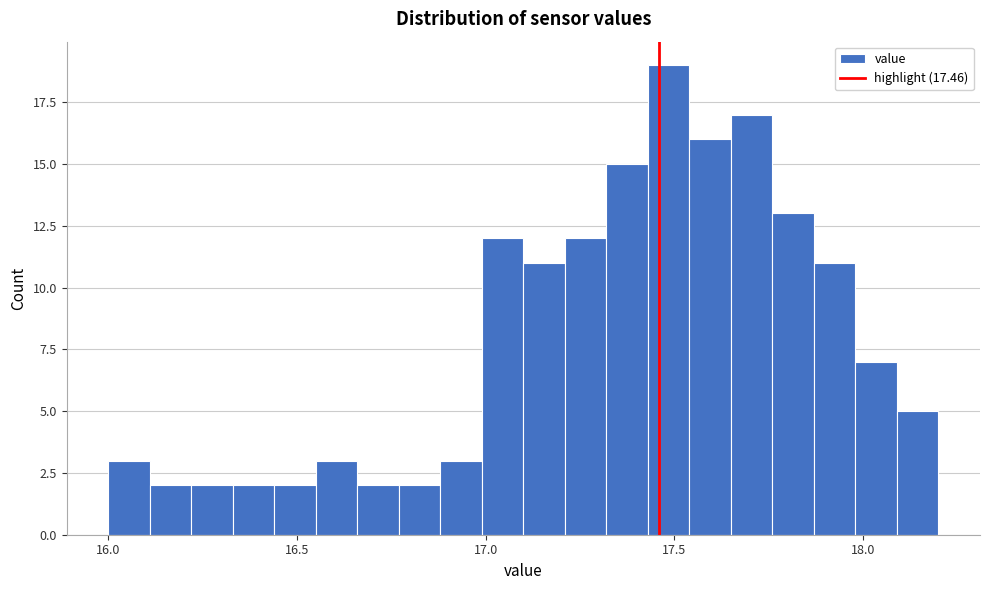

Read against the x-axis, roughly where is the centre of the tallest bar?

17.50